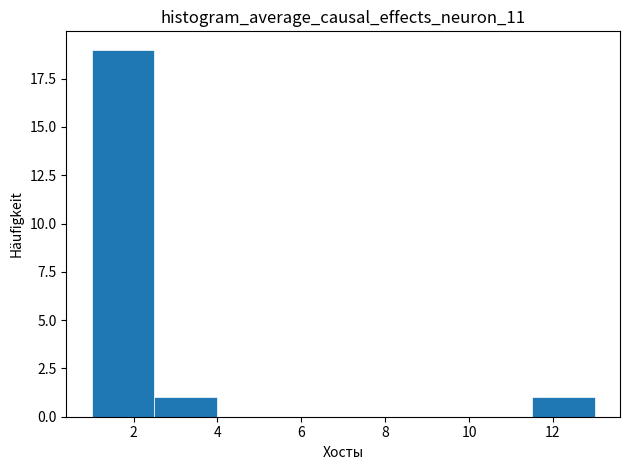

What is the height of the bar covering 2.5 to 4.0 on the x-axis? Neither the bar edges nor the heights are printed on the chart, so give them approximately, as read against the axes.

1